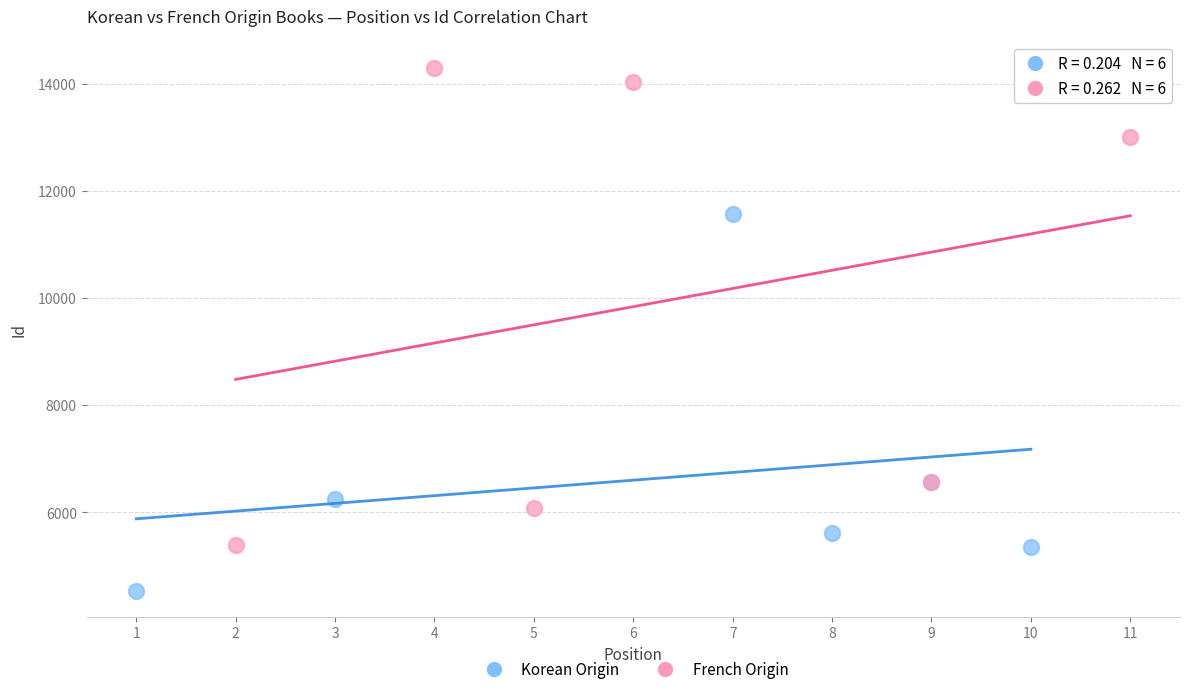

Which series has the widest spread of Y values?

French Origin